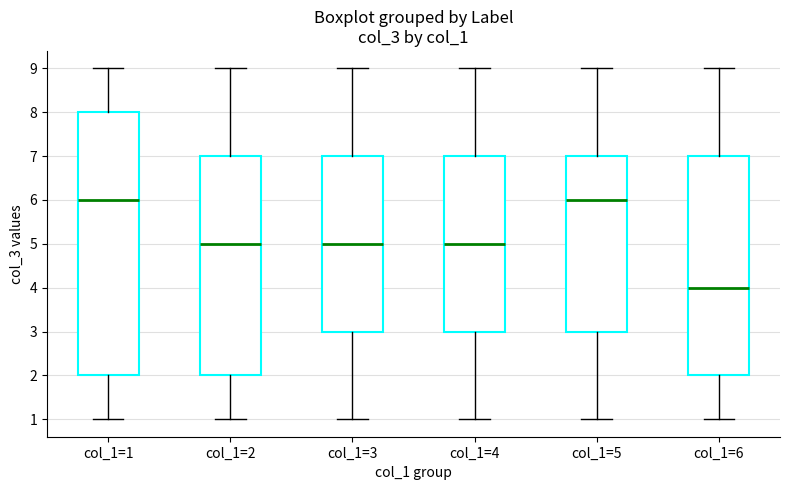

Reading left to right, transcribe this box plot: for each box, give where its median line is, the range the box spans, and where its two whiskers end, as read against the y-axis. The values are not printed on the chart, so give them approximately, as read against the axis.

col_1=1: median 6, box 2 to 8, whiskers 1 to 9
col_1=2: median 5, box 2 to 7, whiskers 1 to 9
col_1=3: median 5, box 3 to 7, whiskers 1 to 9
col_1=4: median 5, box 3 to 7, whiskers 1 to 9
col_1=5: median 6, box 3 to 7, whiskers 1 to 9
col_1=6: median 4, box 2 to 7, whiskers 1 to 9